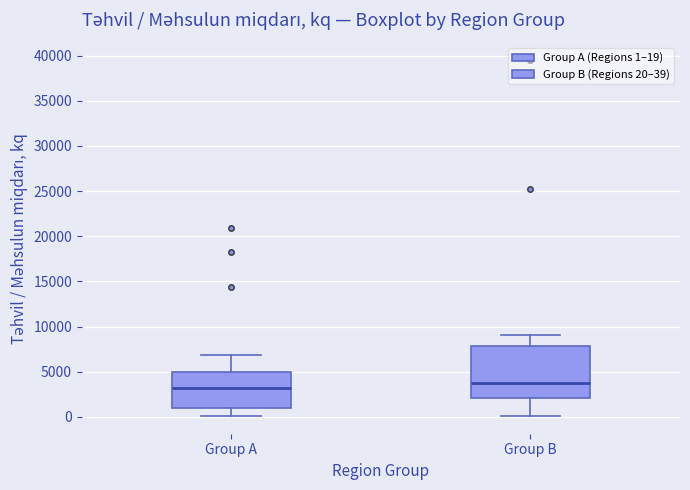

Which box is the tallest, from its lower edge to its upper edge?

Group B